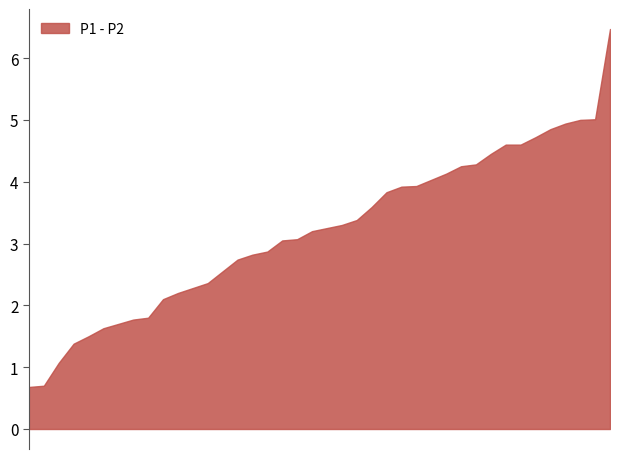

How many data points does each series have?

40